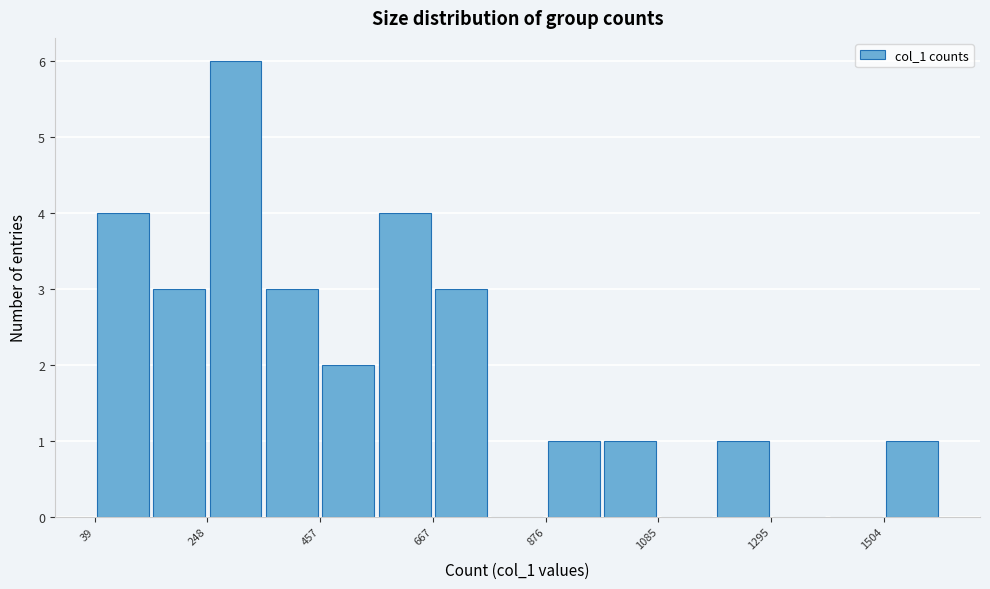

Around what value on the x-axis is the tallest bar? Give the approximate position of its centre, as read against the axis.

300